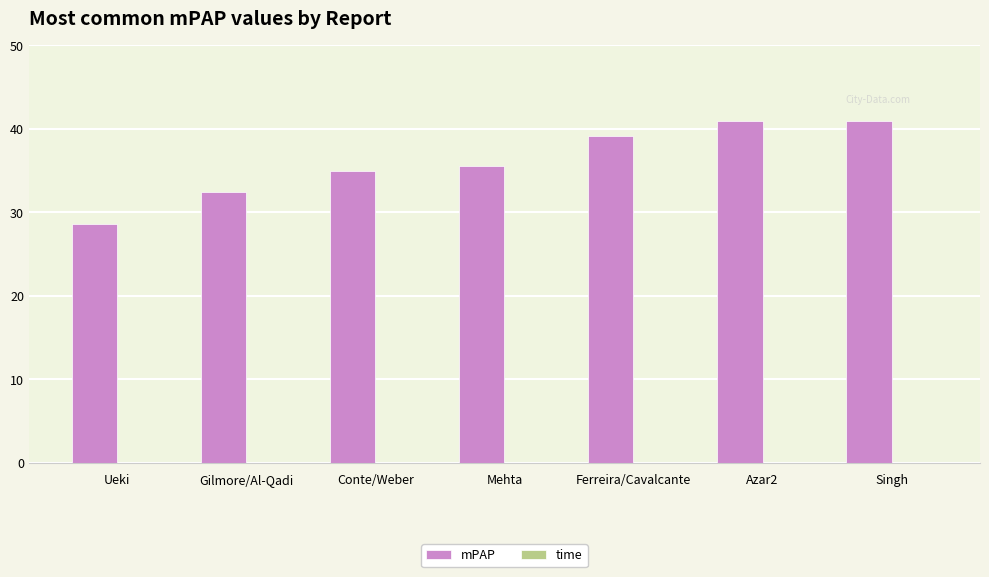

What is the highest value of the mPAP series?

41.0